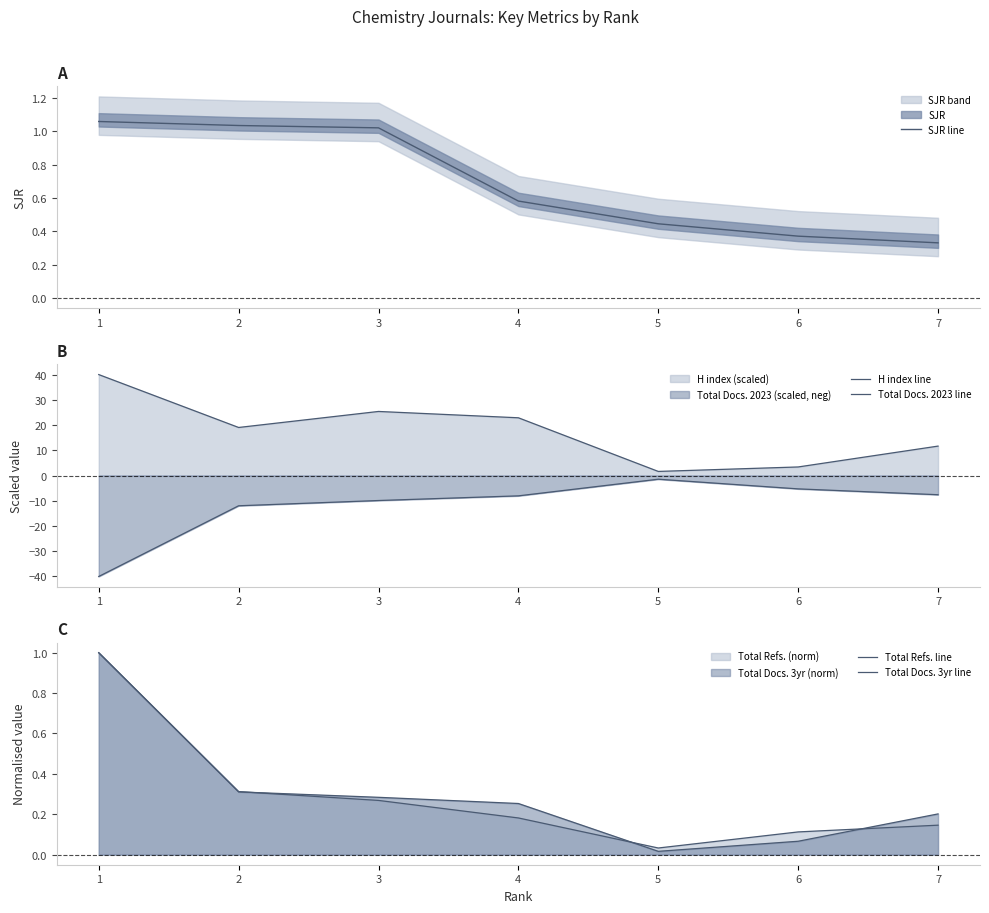

List the labels in order of SJR line value, smallest first.

7, 6, 5, 4, 3, 2, 1